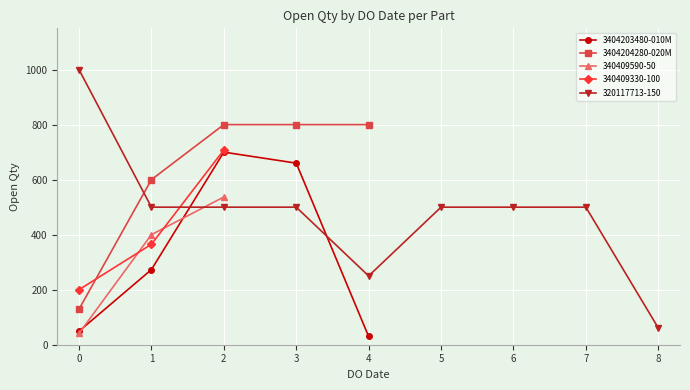

What is the value of the 3404203480-010M point at the 3rd from the left?

700